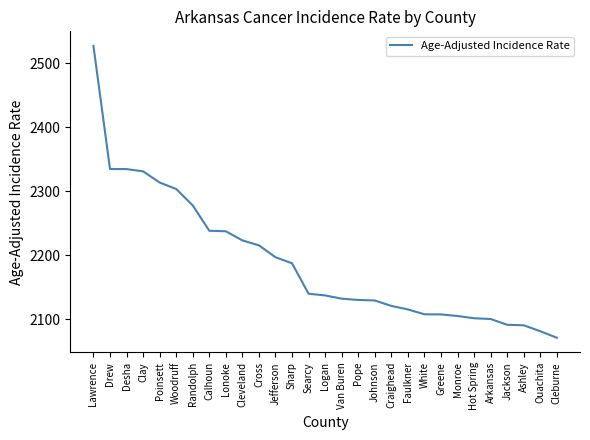

Does the chart display data point markers on the line(s)?

No